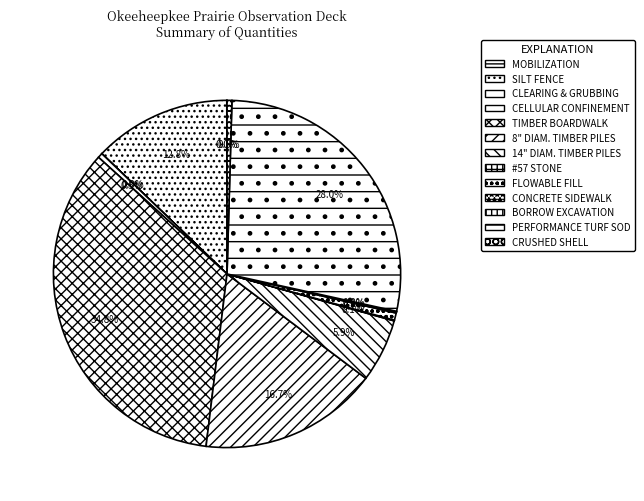

Between CLEARING & GRUBBING and 8" DIAM. TIMBER PILES, which is larger?

8" DIAM. TIMBER PILES